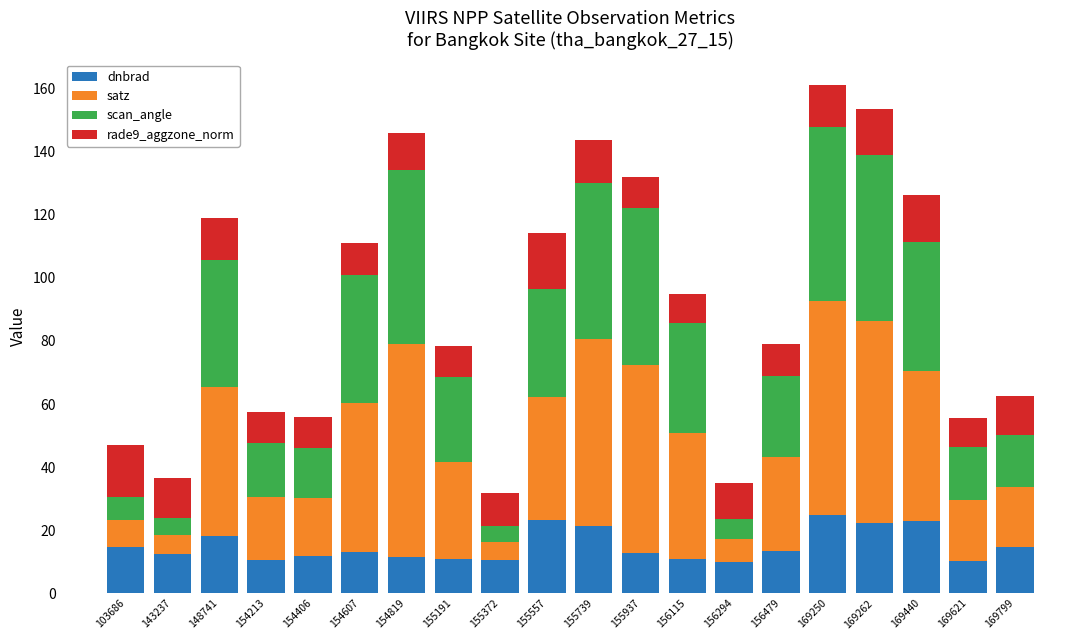

What is the total value across all series at 154607?

111.1